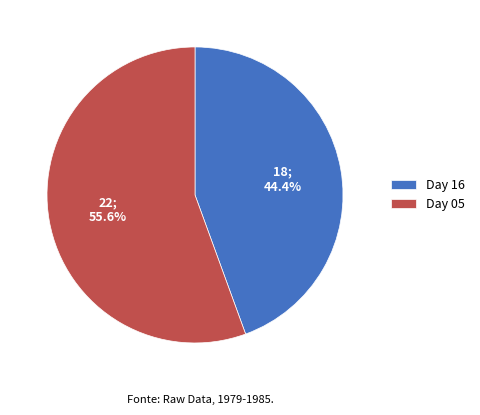

Rank the categories by value from lowest to highest.

Day 16, Day 05